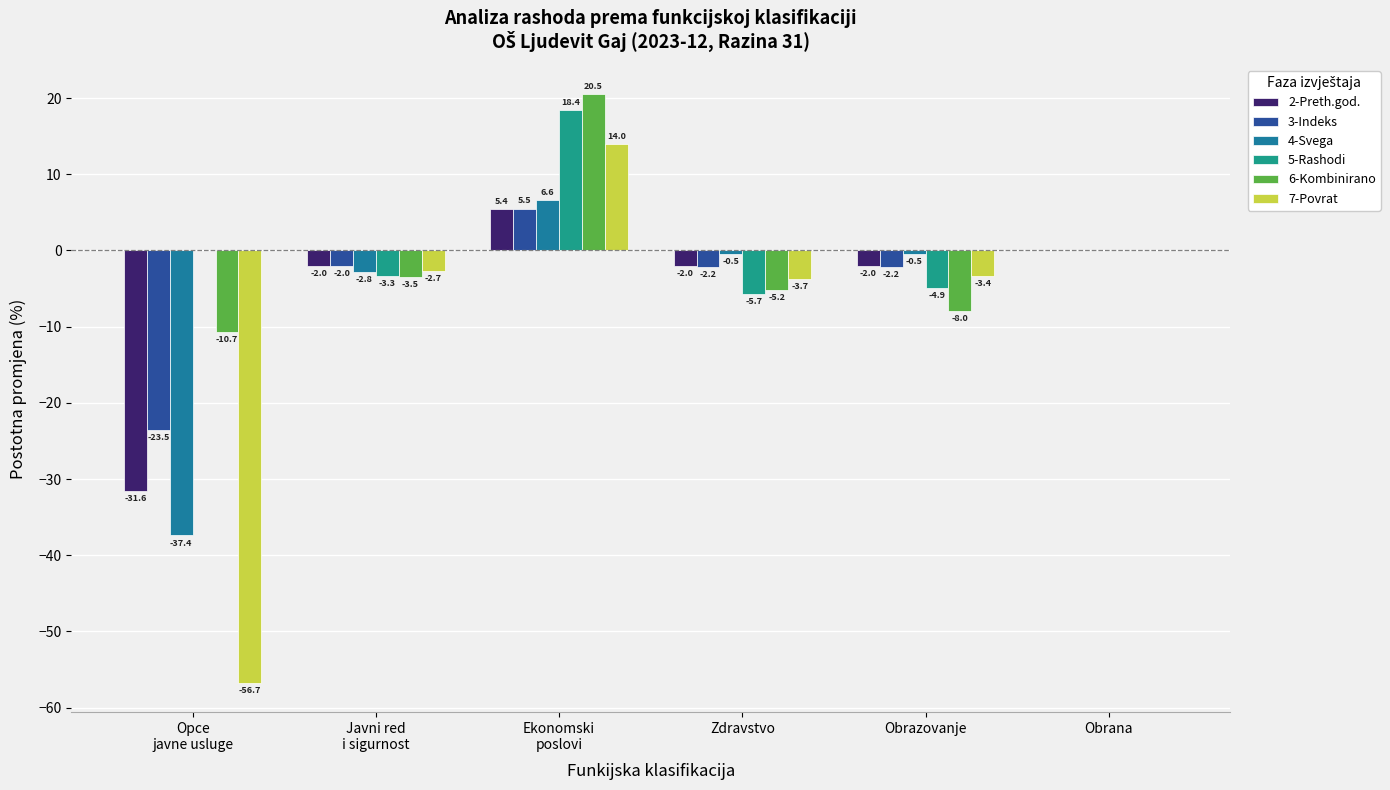

How many series are shown in this chart?

6